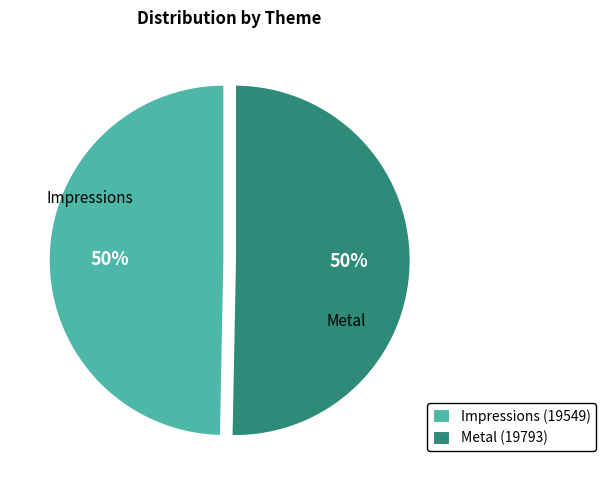

To the nearest percent, what is the combined percentage of Metal (19793) and Impressions (19549)?

100%